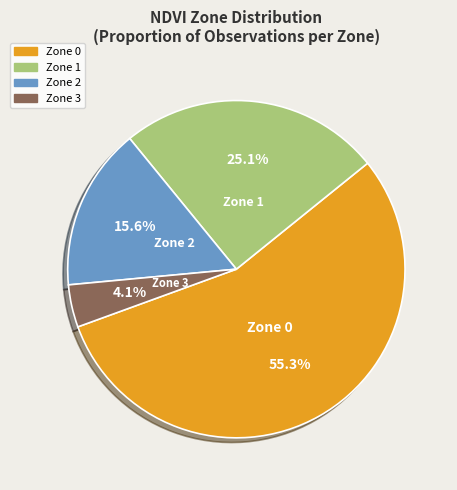

To the nearest percent, what is the difference between the largest and smallest slice percentages?

51%